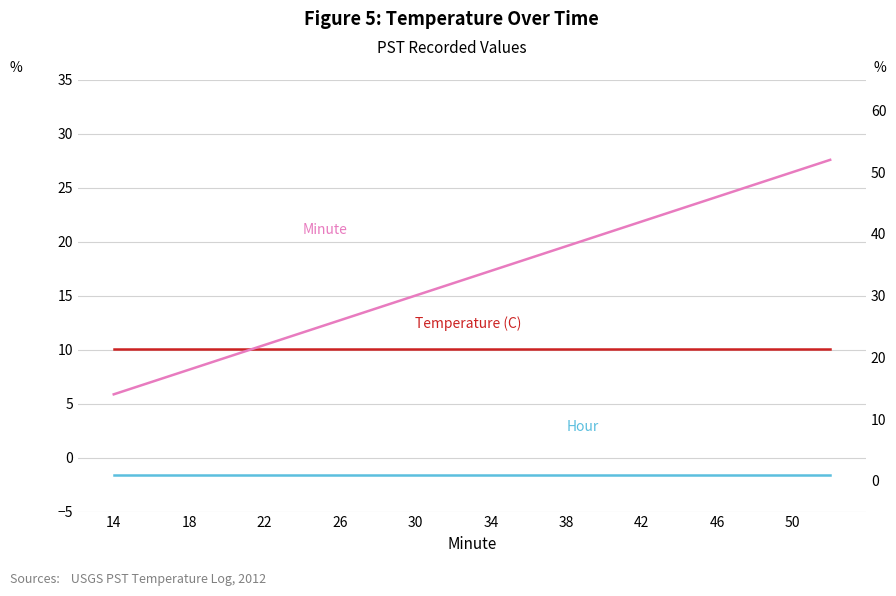

True or false: Hour has more than 0 interior local peaks.

False